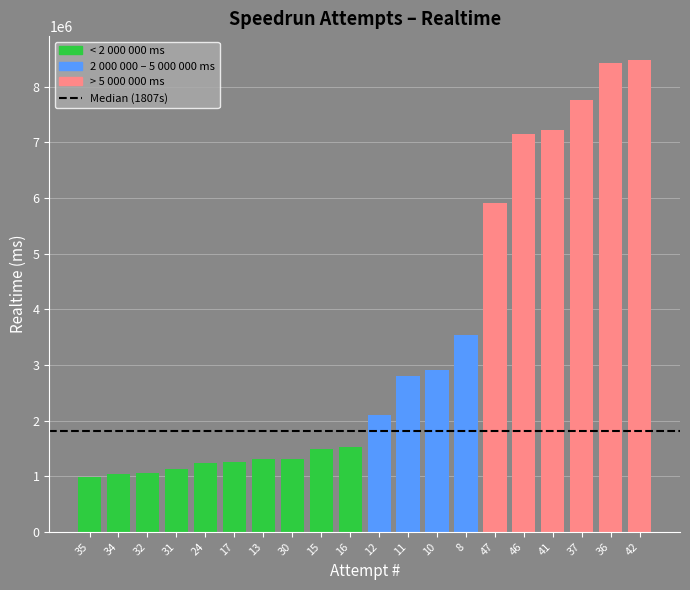

What is the ratio of the value at 35 to the value at 10?

0.3